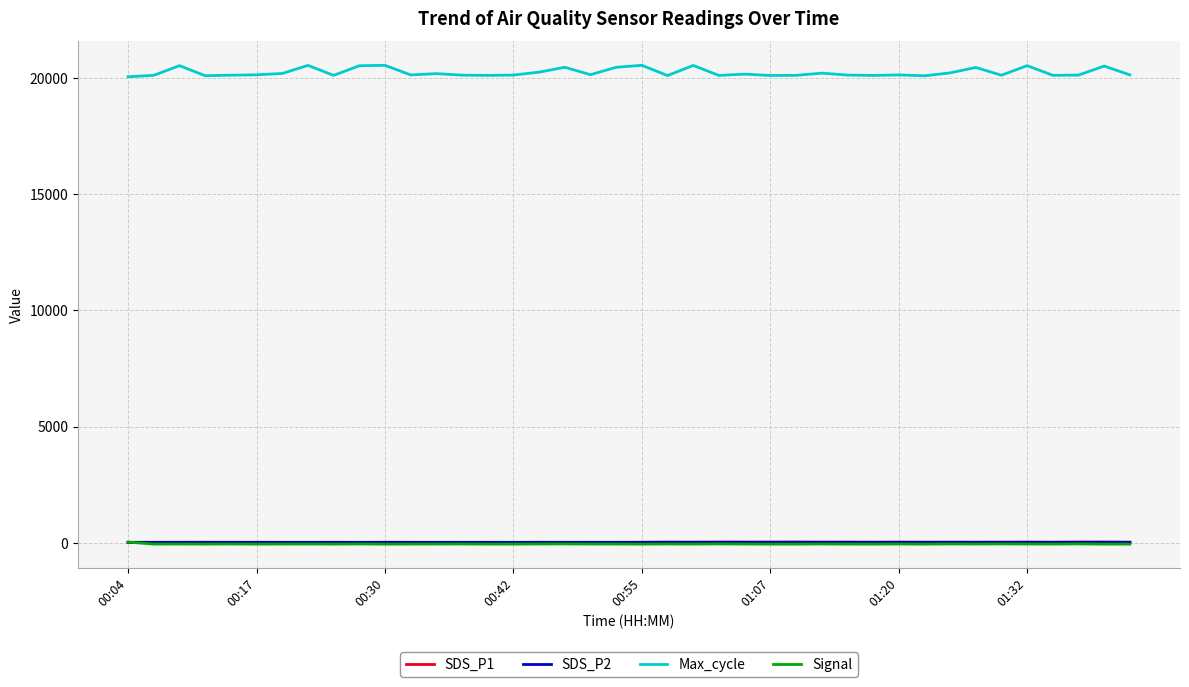

True or false: SDS_P1 and Max_cycle cross at least once.

False